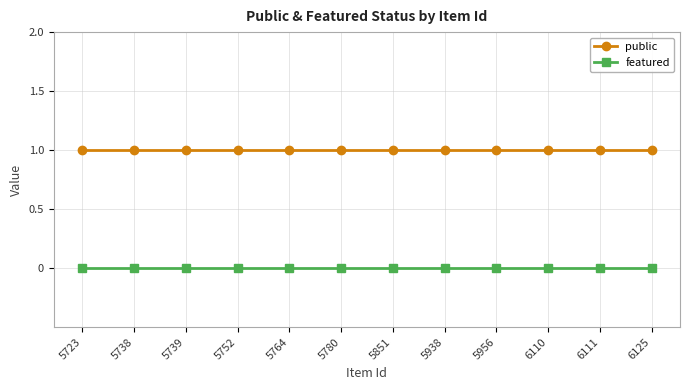

Is it true that featured equals 0 at 6125?

True